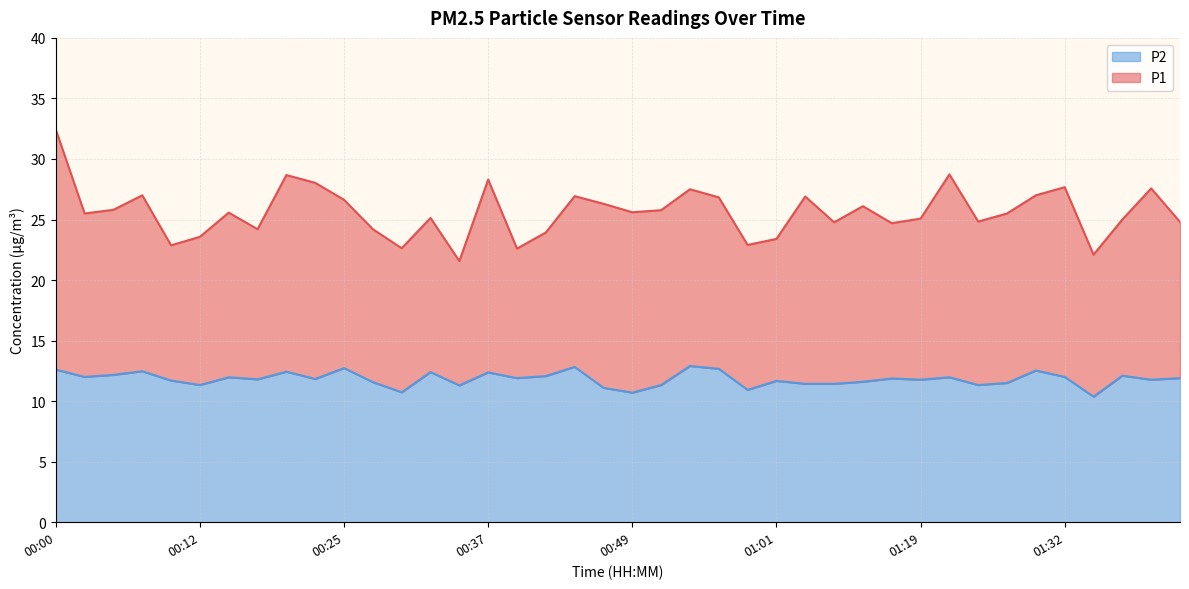

Is it true that P2 equals 17.2 at 00:17?

False